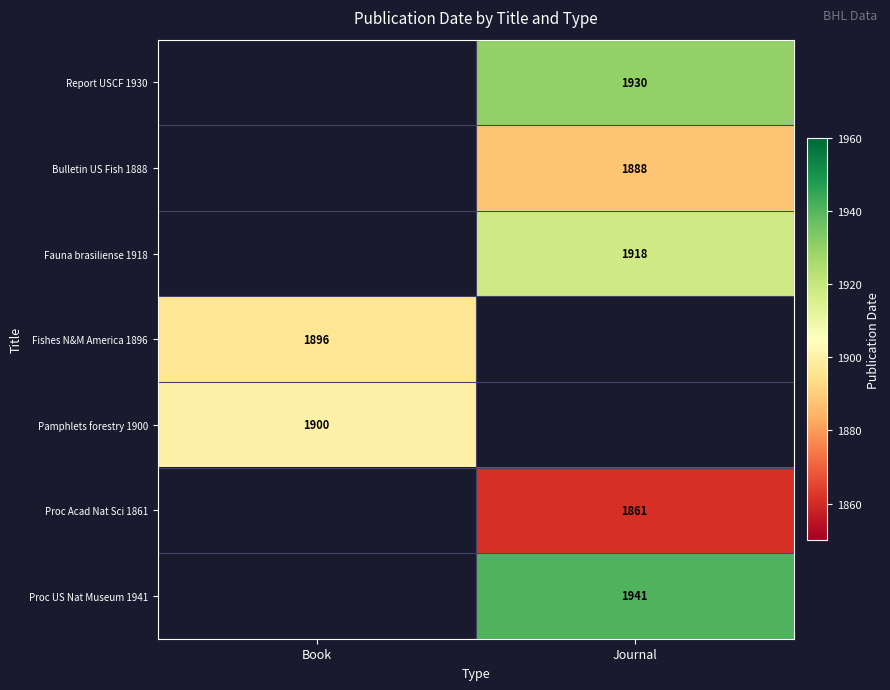

The Proc Acad Nat Sci 1861 series shows 3056 at Journal. True or false?

False